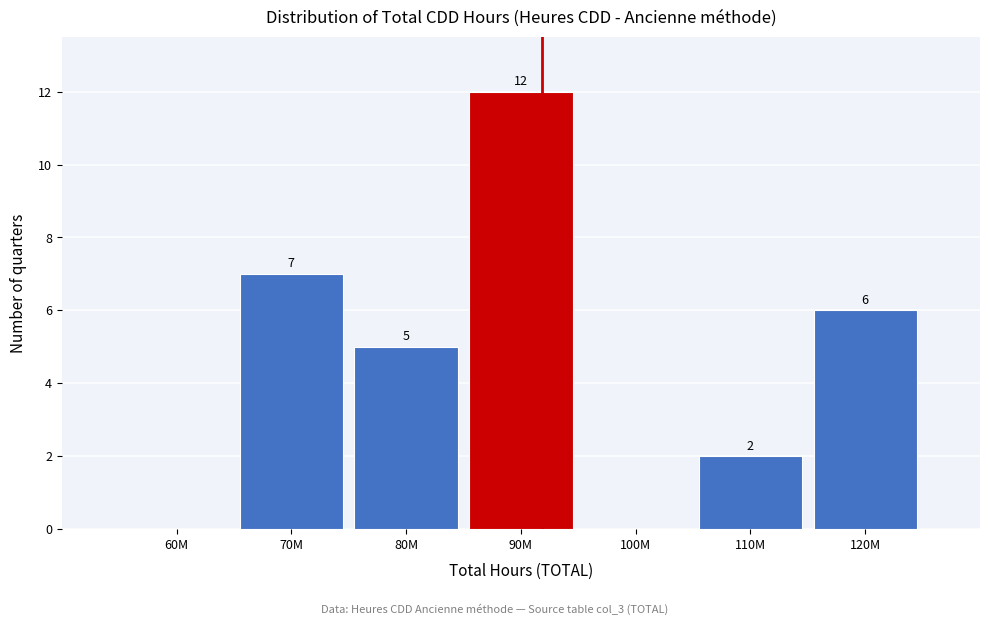

Reading right to left, list all the values displayed in this chart.

120M=6	110M=2	100M=0	90M=12	80M=5	70M=7	60M=0